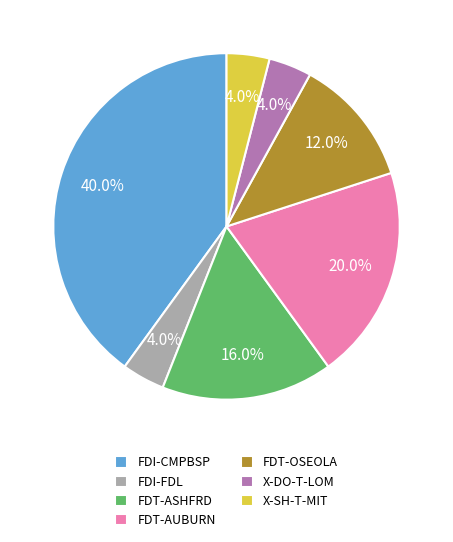

Count the number of slices in the pie.

7